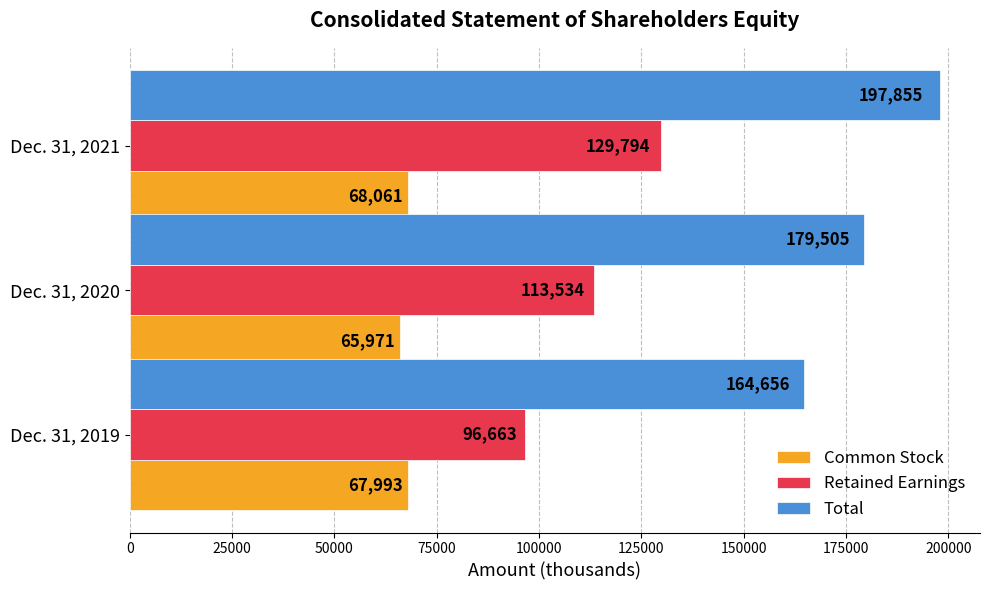

What is the minimum value shown in the chart?

65971